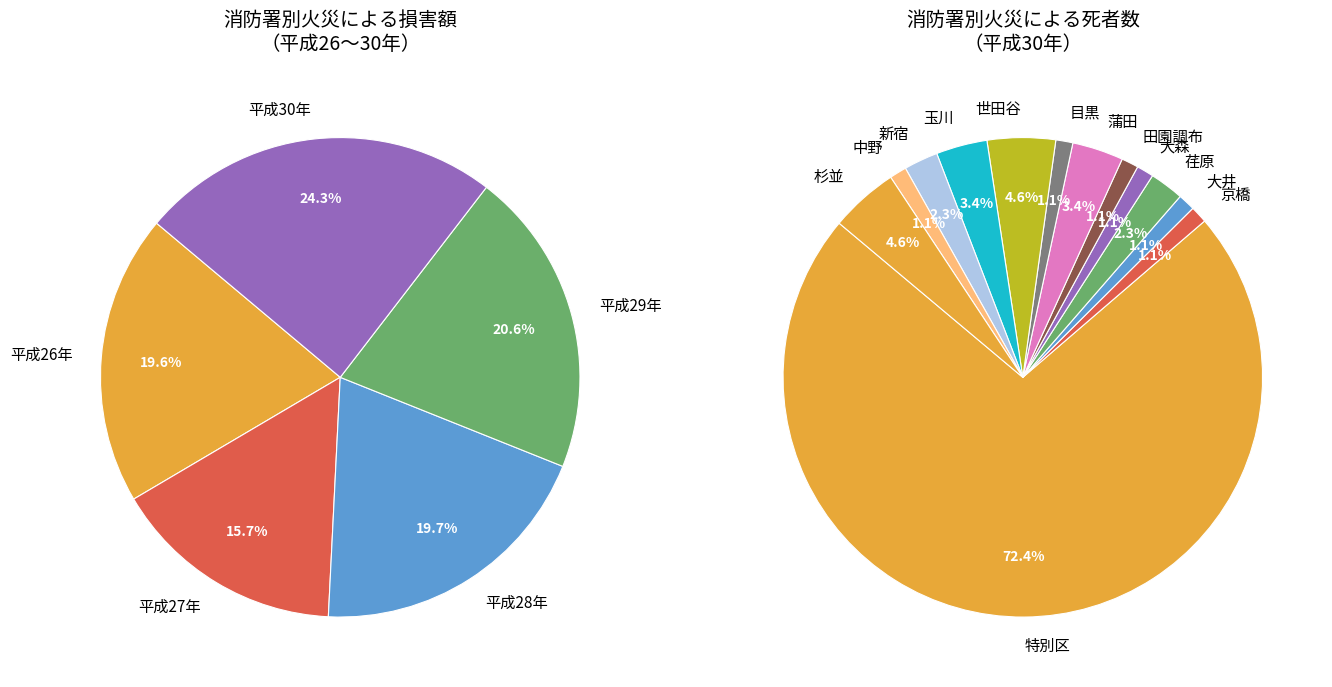

How many slices are in this pie chart?

5